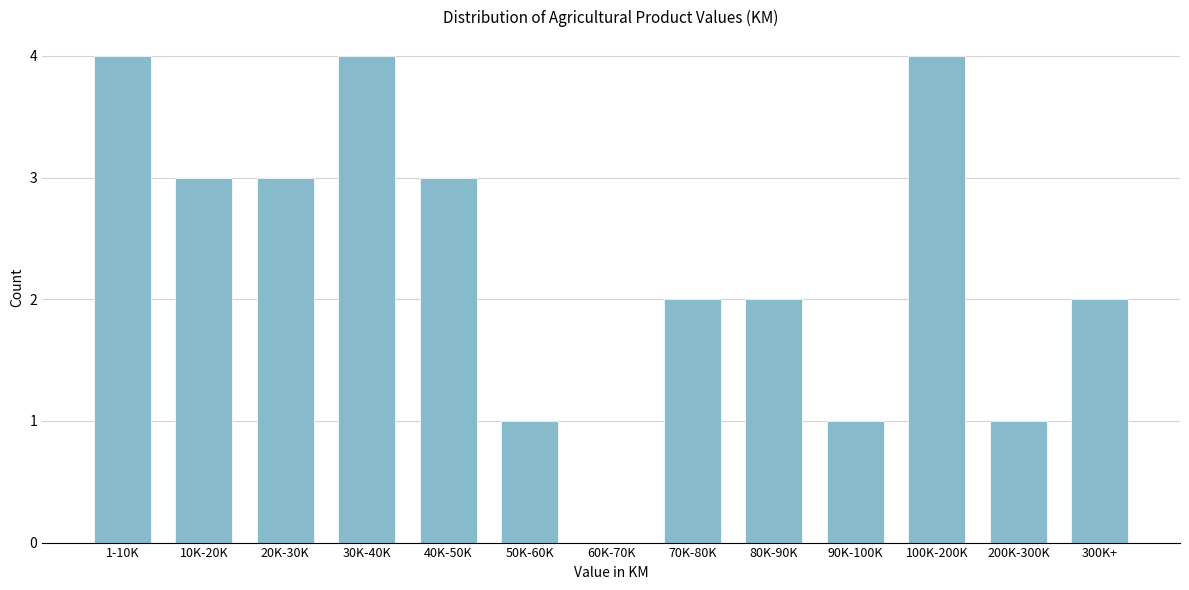

Reading left to right, extract all data points from this chart.

1-10K=4	10K-20K=3	20K-30K=3	30K-40K=4	40K-50K=3	50K-60K=1	60K-70K=0	70K-80K=2	80K-90K=2	90K-100K=1	100K-200K=4	200K-300K=1	300K+=2